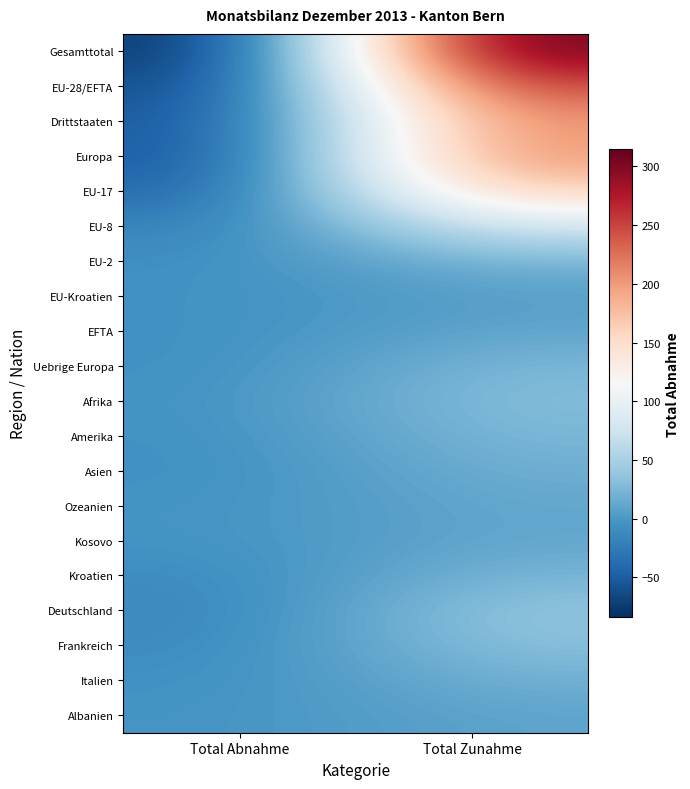

Reading left to right, extract all data points from this chart.

Gesamttotal: Total Abnahme=-84.1	Total Zunahme=314.7
EU-28/EFTA: Total Abnahme=-67.7	Total Zunahme=252.0
Drittstaaten: Total Abnahme=-56.9	Total Zunahme=208.4
Europa: Total Abnahme=-56.9	Total Zunahme=208.5
EU-17: Total Abnahme=-43.0	Total Zunahme=166.1
EU-8: Total Abnahme=-19.3	Total Zunahme=79.6
EU-2: Total Abnahme=-7.4	Total Zunahme=22.7
EU-Kroatien: Total Abnahme=-5.5	Total Zunahme=5.9
EFTA: Total Abnahme=-6.0	Total Zunahme=11.2
Uebrige Europa: Total Abnahme=-6.4	Total Zunahme=25.1
Afrika: Total Abnahme=-4.6	Total Zunahme=30.0
Amerika: Total Abnahme=-5.8	Total Zunahme=25.1
Asien: Total Abnahme=-6.8	Total Zunahme=18.6
Ozeanien: Total Abnahme=-3.7	Total Zunahme=12.6
Kosovo: Total Abnahme=-3.9	Total Zunahme=12.2
Kroatien: Total Abnahme=-10.1	Total Zunahme=23.3
Deutschland: Total Abnahme=-14.2	Total Zunahme=37.2
Frankreich: Total Abnahme=-10.7	Total Zunahme=32.1
Italien: Total Abnahme=-6.5	Total Zunahme=19.6
Albanien: Total Abnahme=-3.4	Total Zunahme=10.1